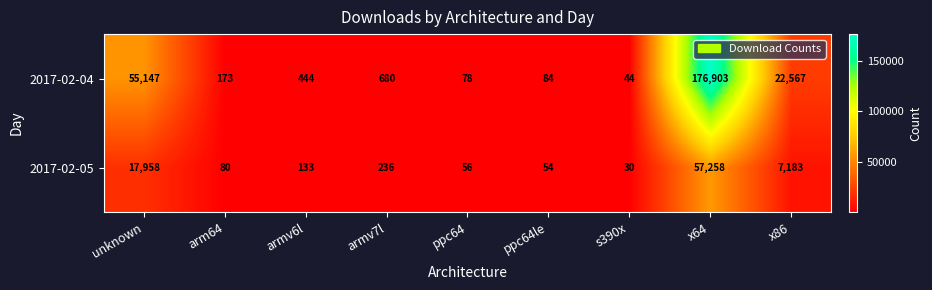

Is it true that 2017-02-04 equals 635 at armv6l?

False